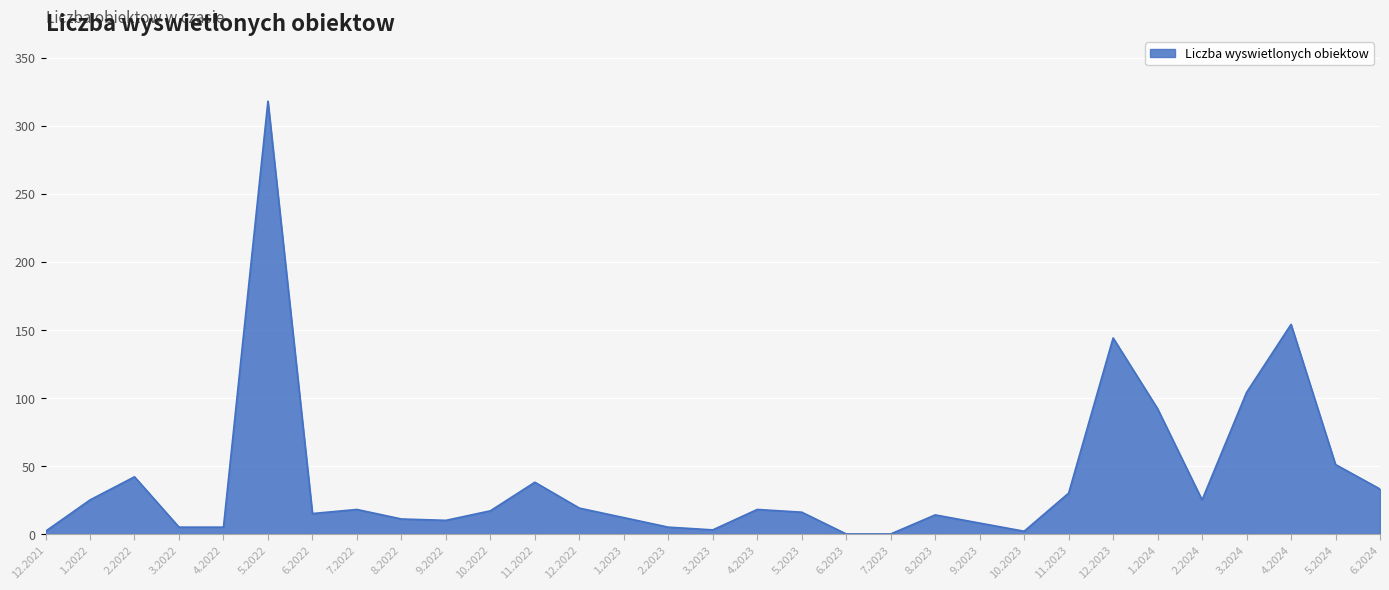

Approximately how many times larger is the value at 8.2022 compared to 1.2022?

0.4